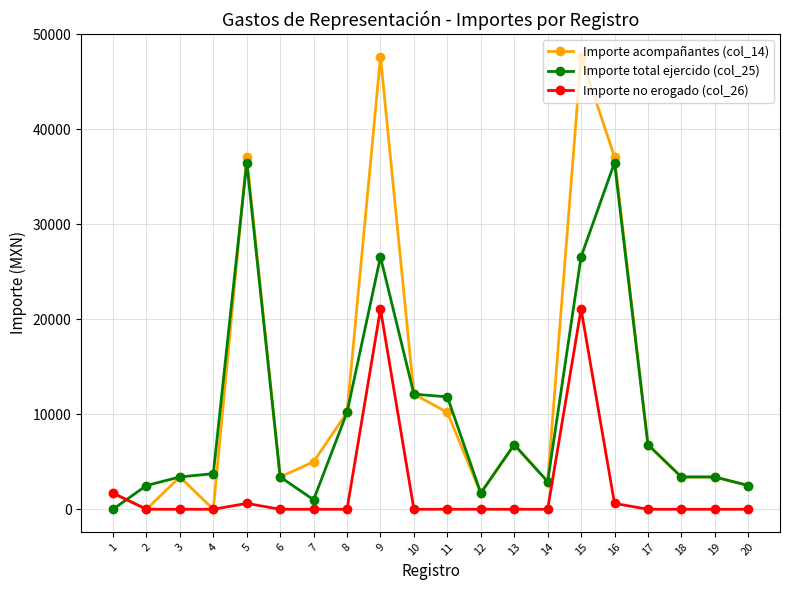

True or false: Importe no erogado (col_26) and Importe total ejercido (col_25) cross at least once.

True